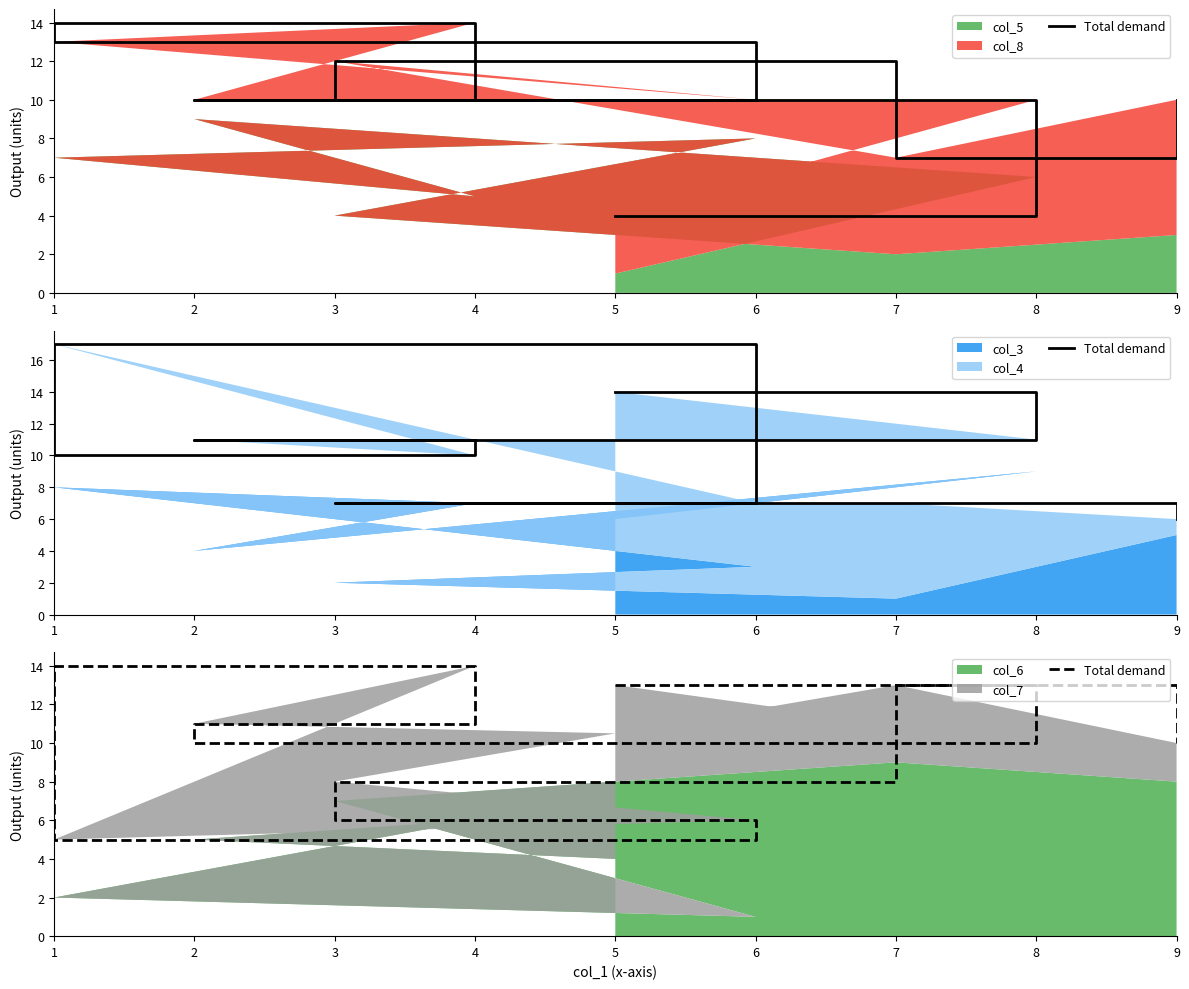

Where is the first local maximum?

4